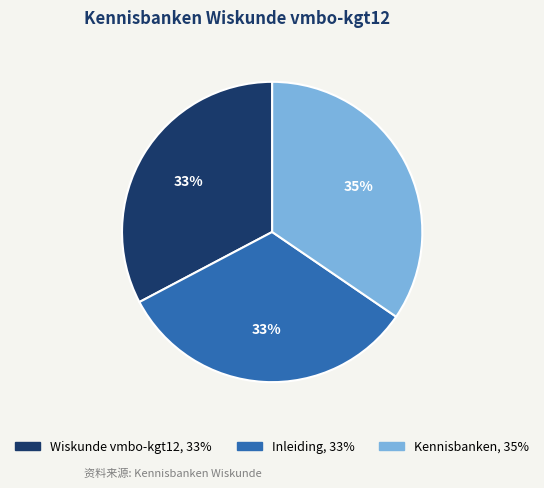

To the nearest percent, what is the combined percentage of Wiskunde vmbo-kgt12 and Inleiding?

65%